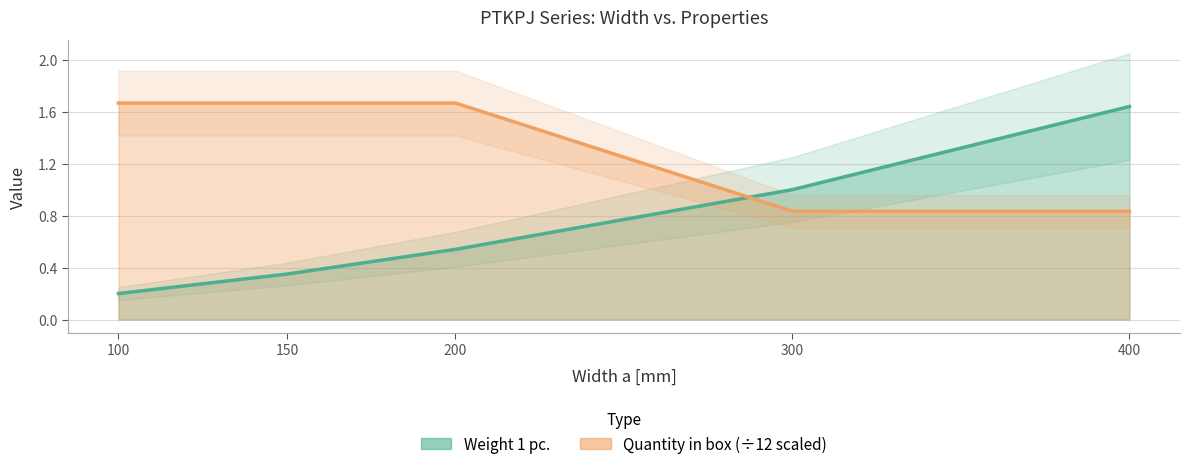

Which category has the lowest value in the Weight 1 pc. series?

100